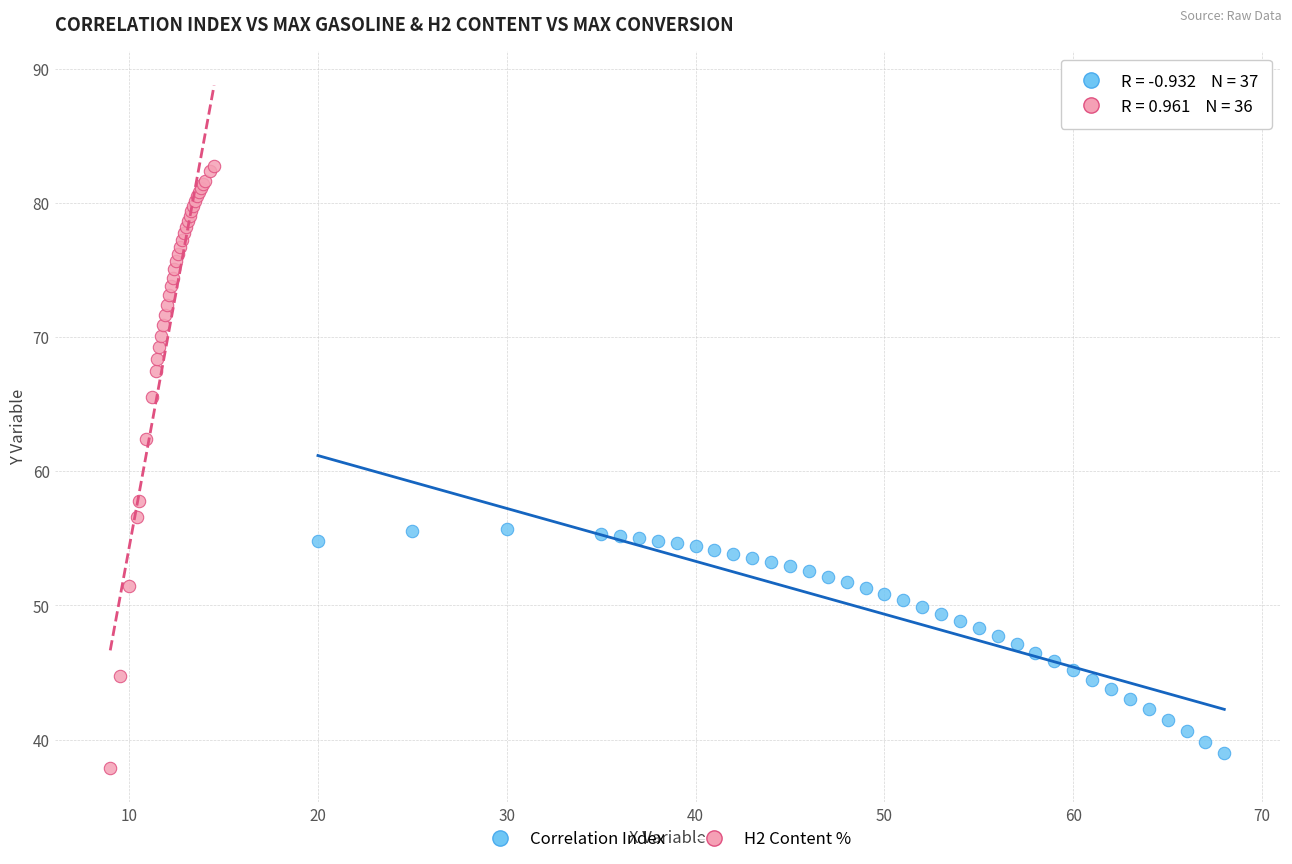

Which series has the largest Y range (max minus min)?

H2 Content %